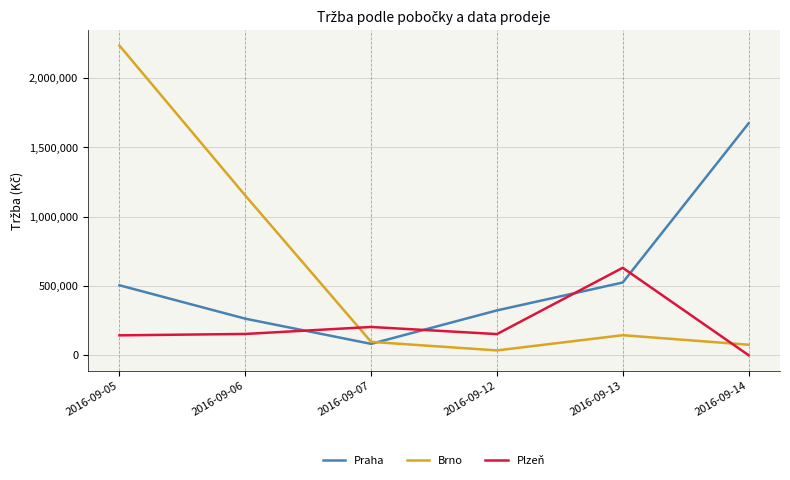

At which label does Plzeň reach its minimum?

2016-09-14